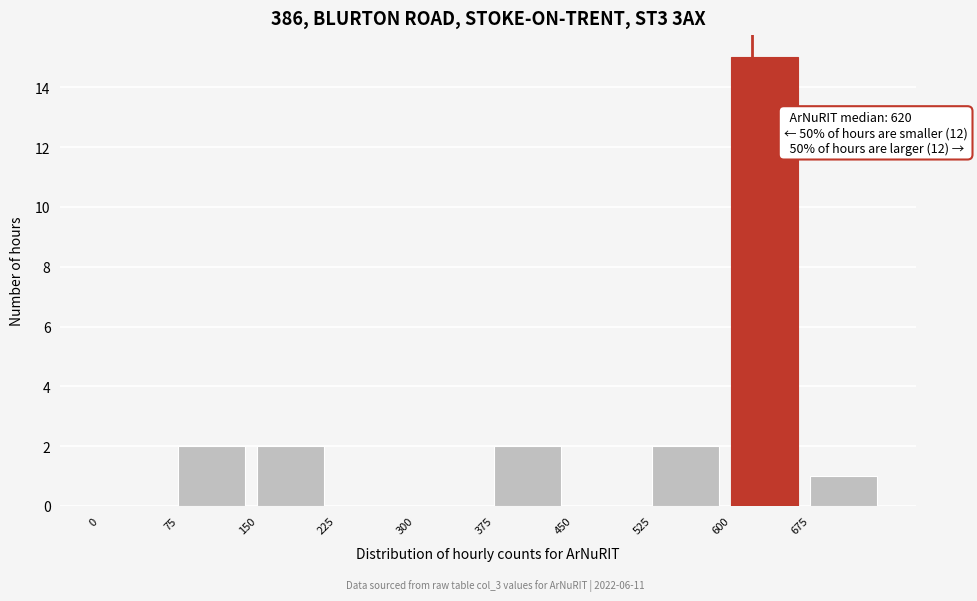

Which range on the x-axis has the tallest bar?

600 to 675